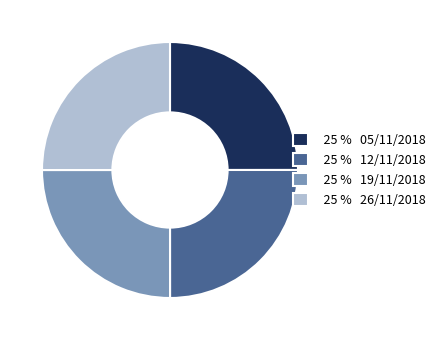

Is it true that 25 % 26/11/2018 is 32% of the pie?

False